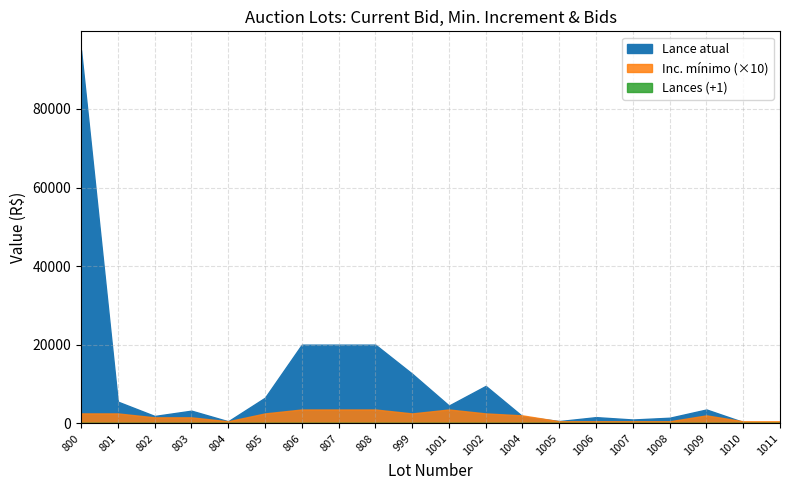

True or false: Inc. minimo has a value of 50 at 1010.

True